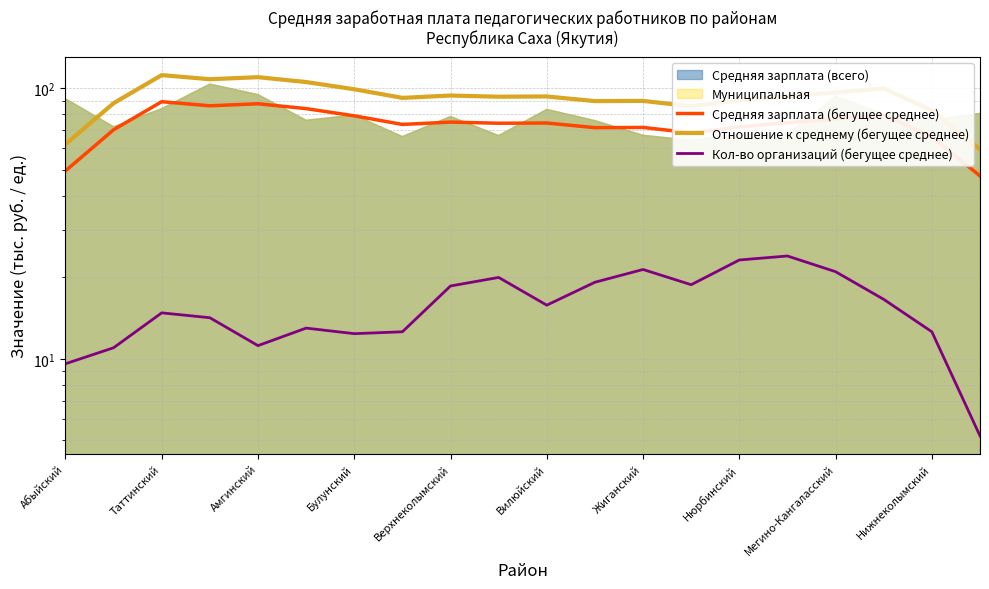

At how many categories does at least one series exceed 84?

17